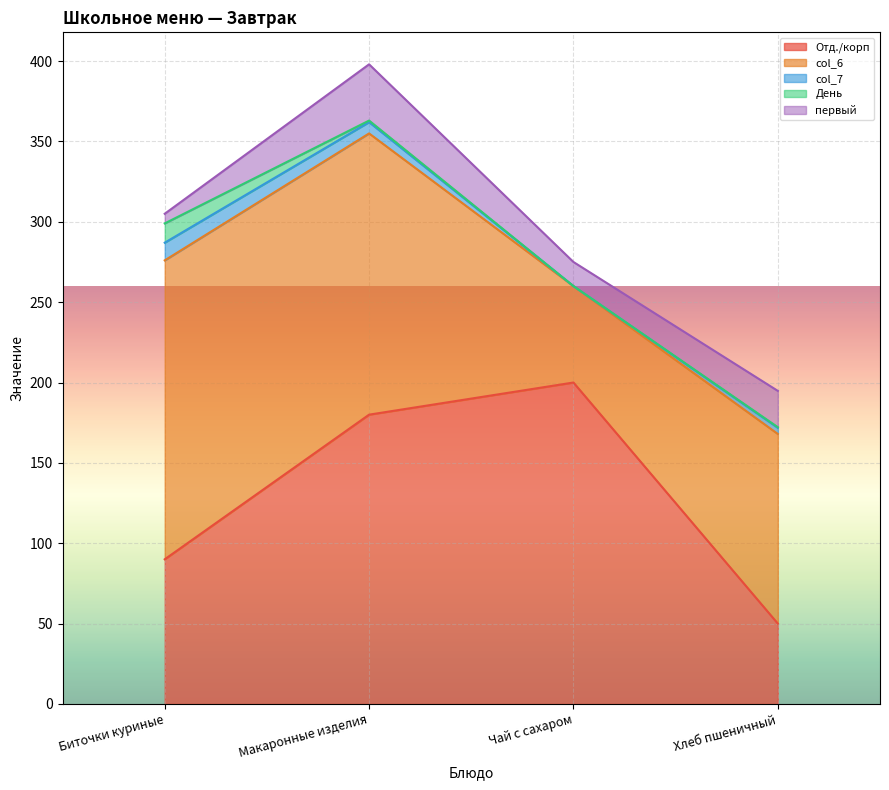

The value of первый at Биточки куриные is 1.3. True or false?

False